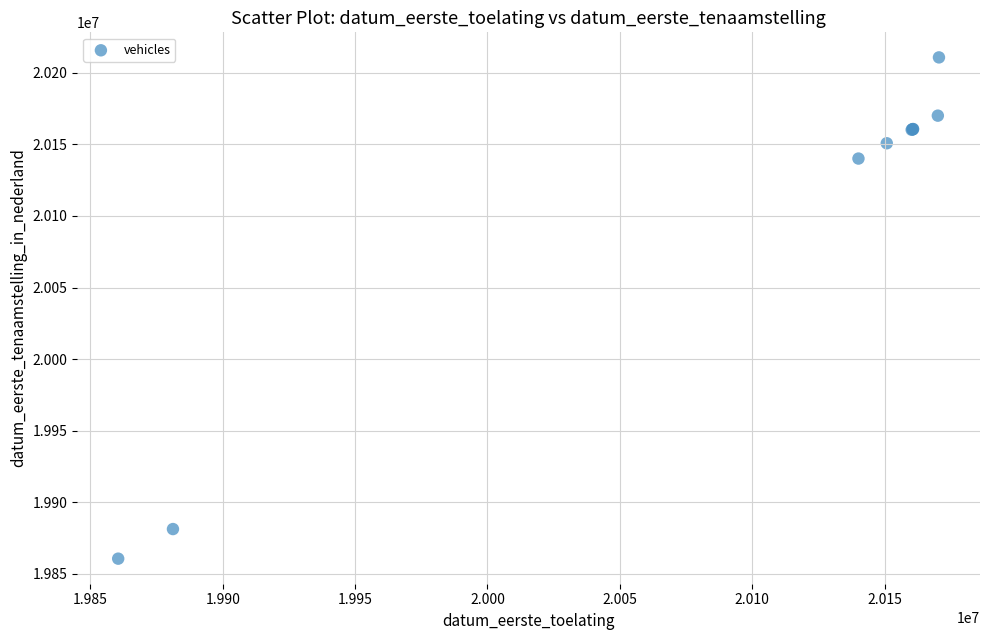

What Y value in the scatter plot is closest to 20035670?

20140120